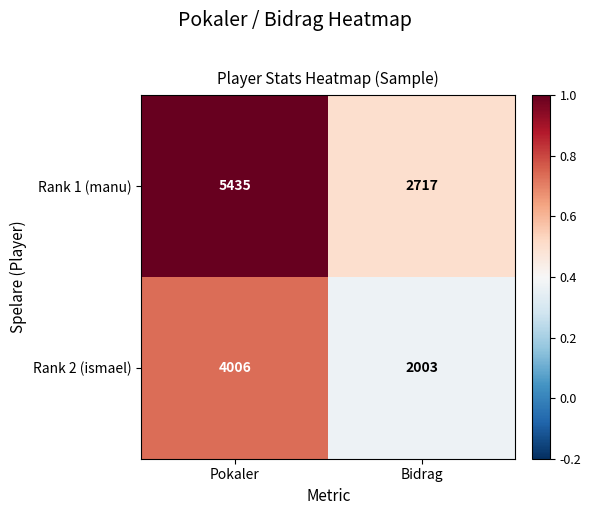

What is the difference between the Rank 1 (manu) values at Bidrag and Pokaler?

2718